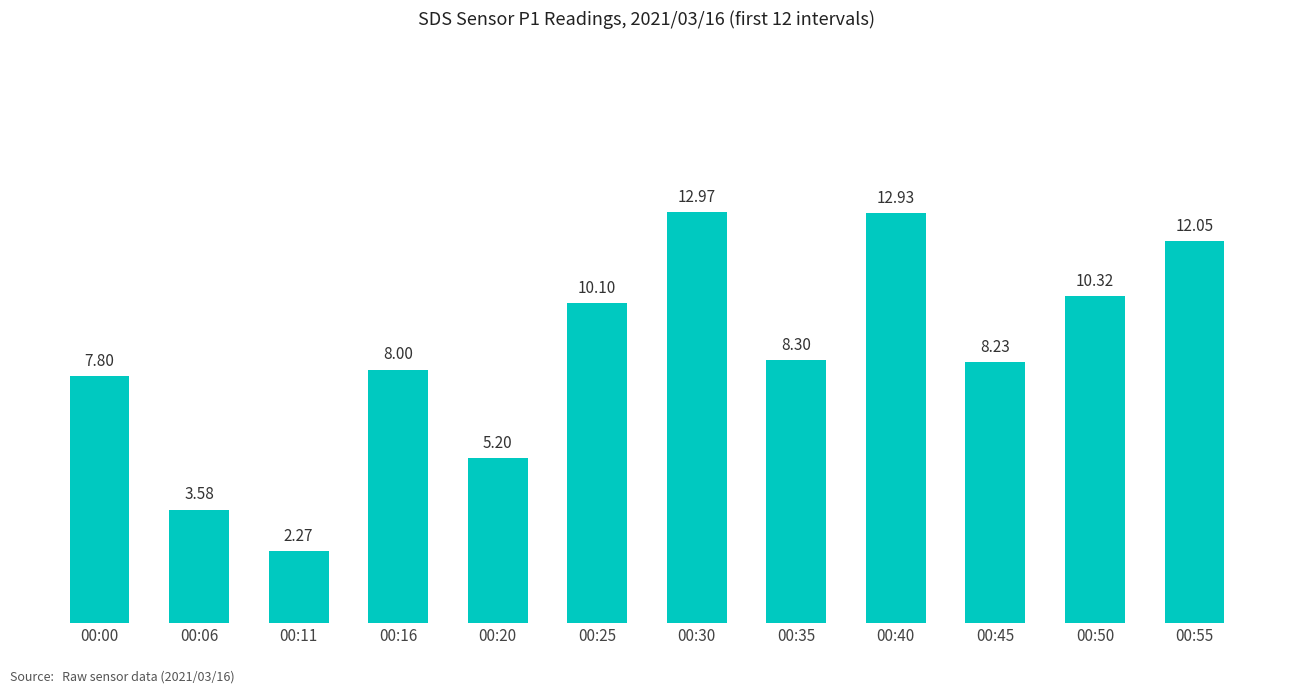

True or false: the data shows 5.2 at 00:06.

False